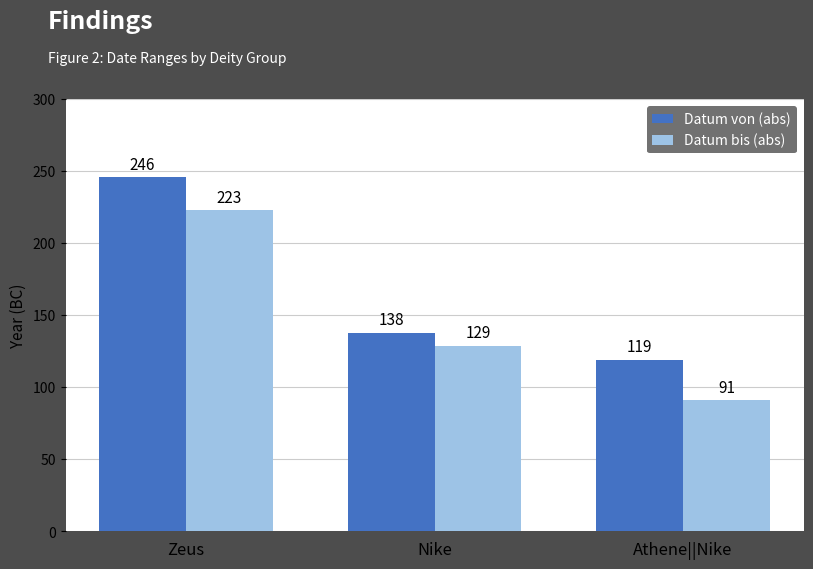

What is the sum of the Datum bis (abs) values at Zeus and Nike?

352